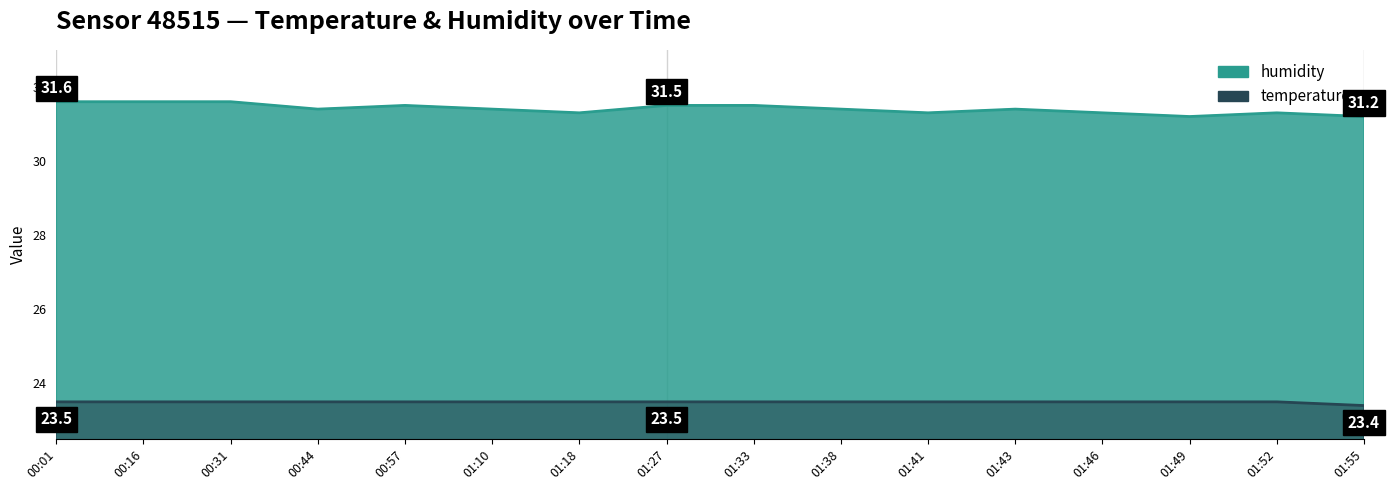

Rank the categories by humidity value from lowest to highest.

01:49, 01:55, 01:18, 01:41, 01:46, 01:52, 00:44, 01:10, 01:38, 01:43, 00:57, 01:27, 01:33, 00:01, 00:16, 00:31